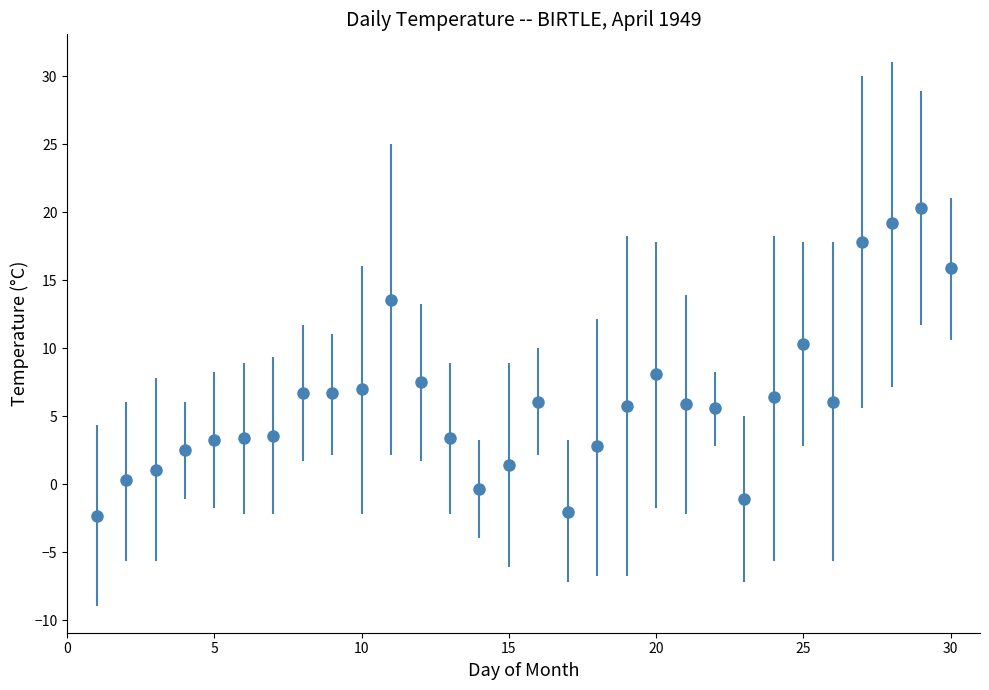

What is the sum of all values?

185.1